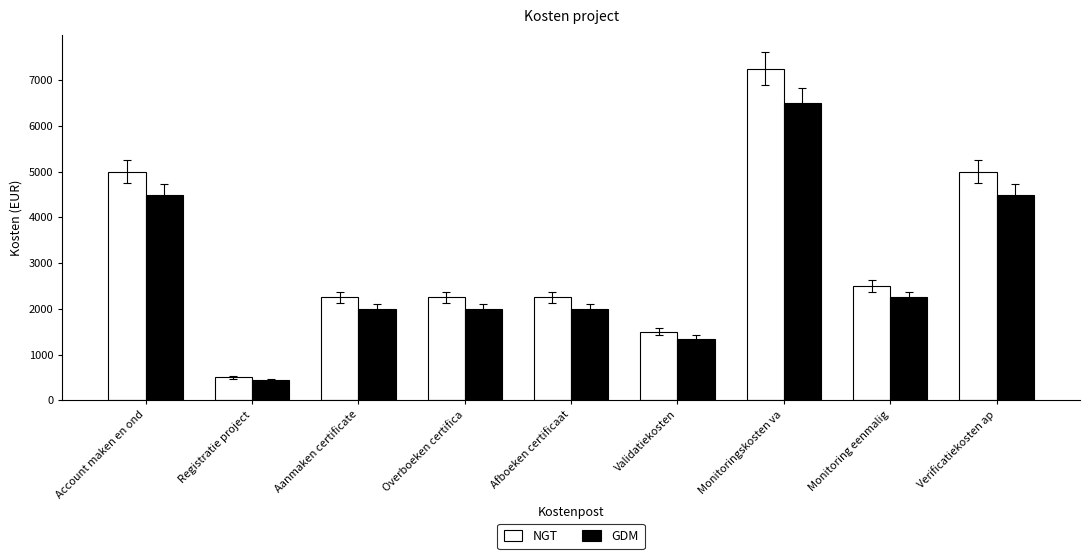

Reading left to right, what are all the values shown in this chart?

NGT: Account maken en ond=5000	Registratie project=500	Aanmaken certificate=2250	Overboeken certifica=2250	Afboeken certificaat=2250	Validatiekosten=1500	Monitoringskosten va=7250	Monitoring eenmalig=2500	Verificatiekosten ap=5000
GDM: Account maken en ond=4500	Registratie project=450	Aanmaken certificate=2000	Overboeken certifica=2000	Afboeken certificaat=2000	Validatiekosten=1350	Monitoringskosten va=6500	Monitoring eenmalig=2250	Verificatiekosten ap=4500